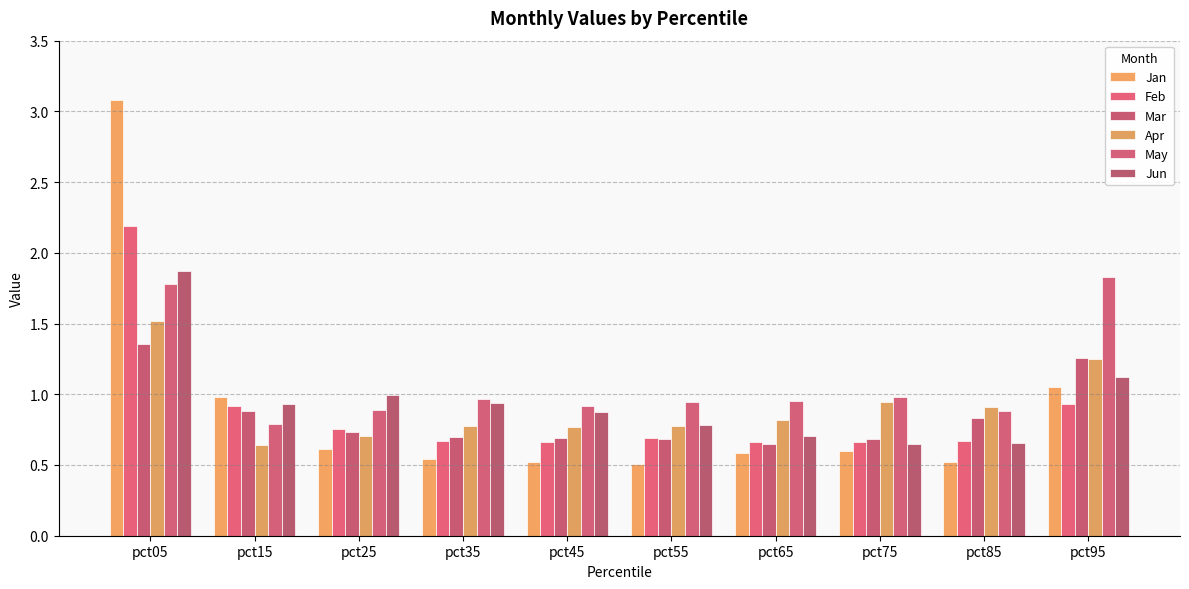

At how many categories does at least one series exceed 1?

2